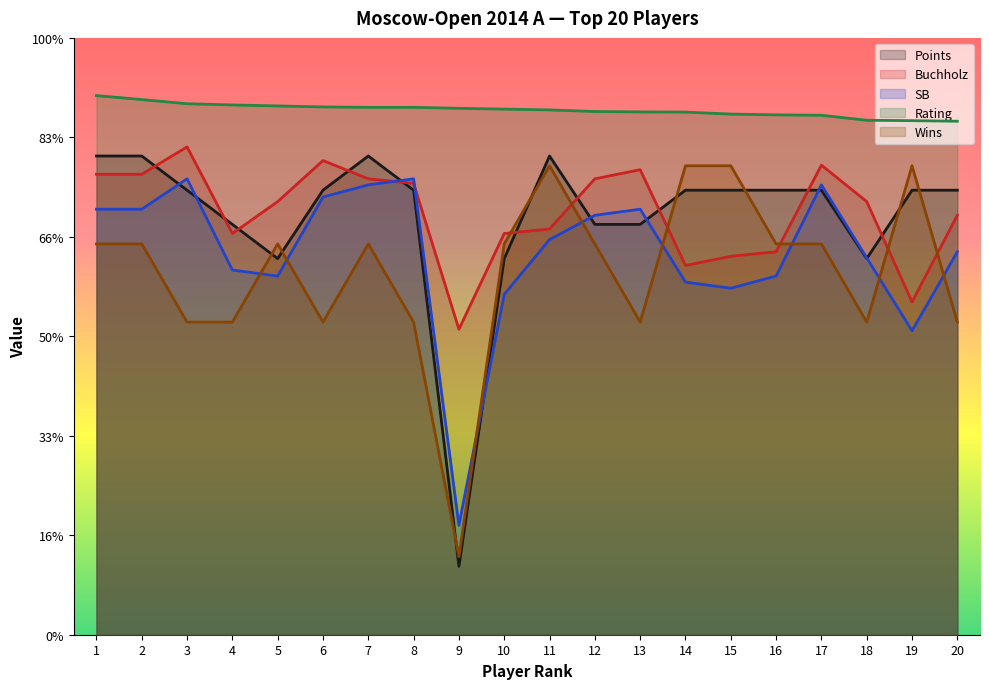

What is the average value of the SB series?

38.4